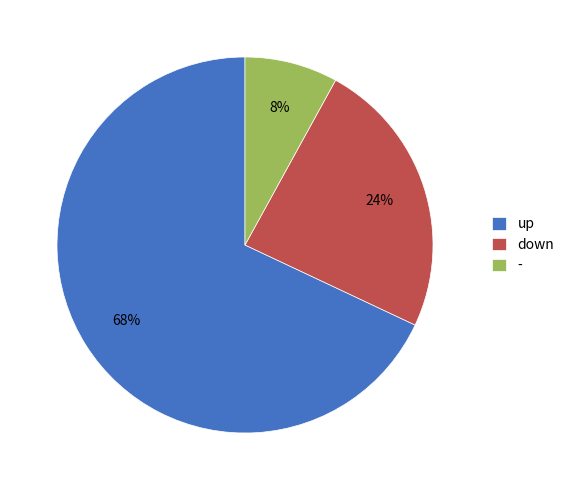

Which has a higher value, - or up?

up